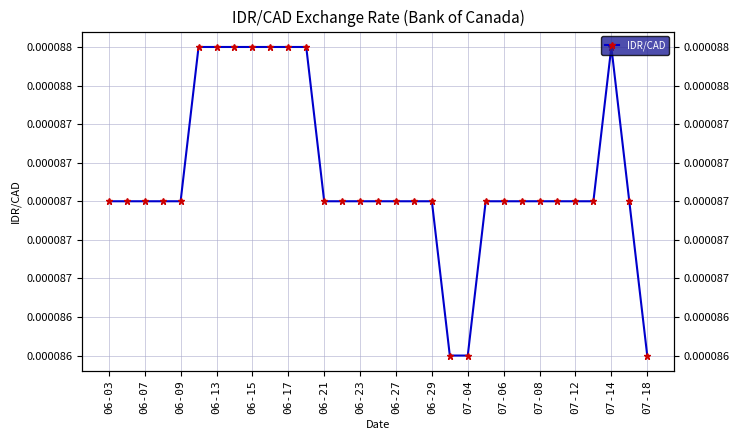

Which label corresponds to the largest value in the chart?

06-17